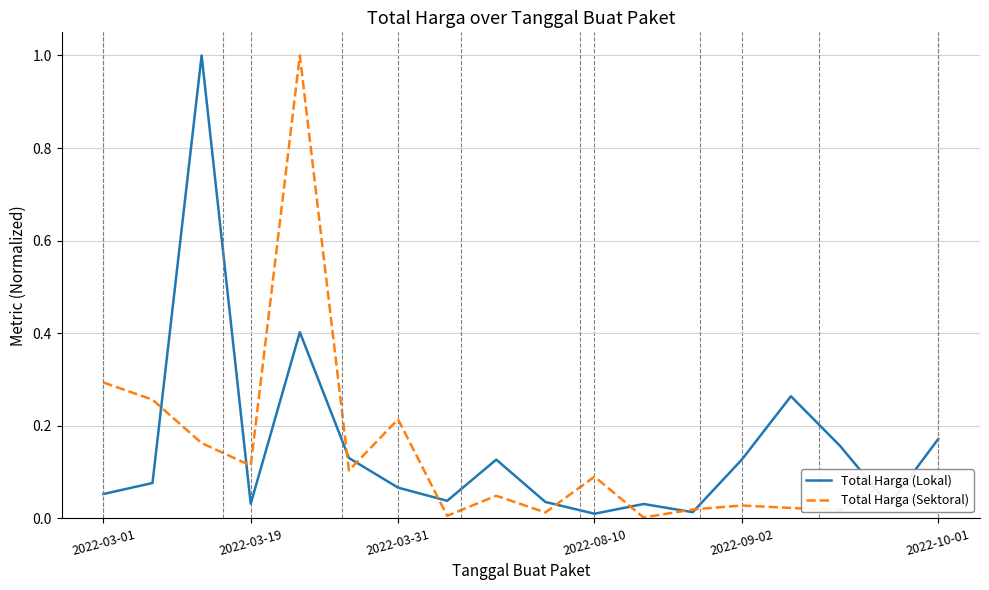

At how many categories does at least one series exceed 0?

18